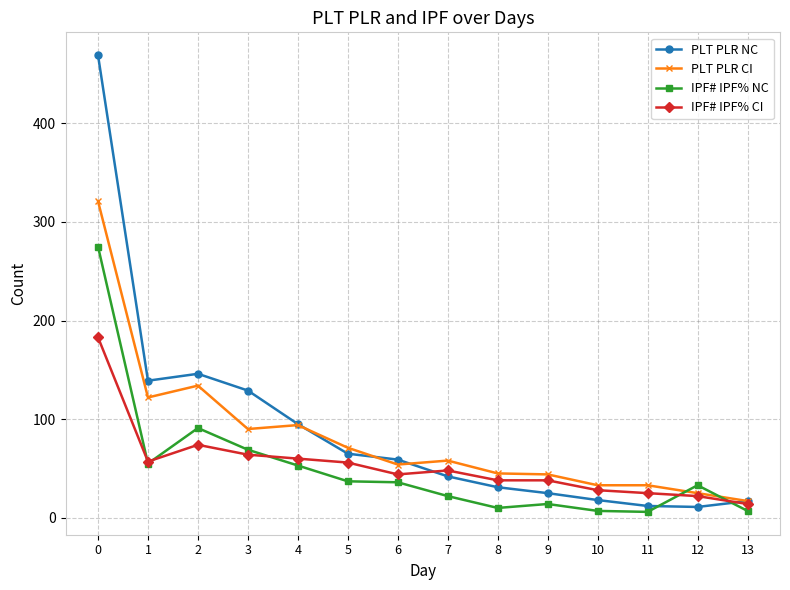

What is the sum of the IPF# IPF% NC values at 6 and 8?

46